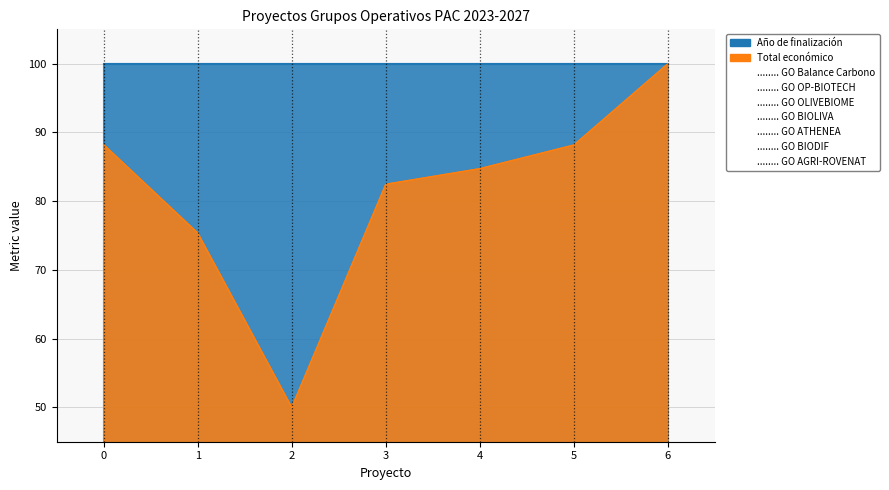

What is the difference between the values at 1 and 5?

12.8